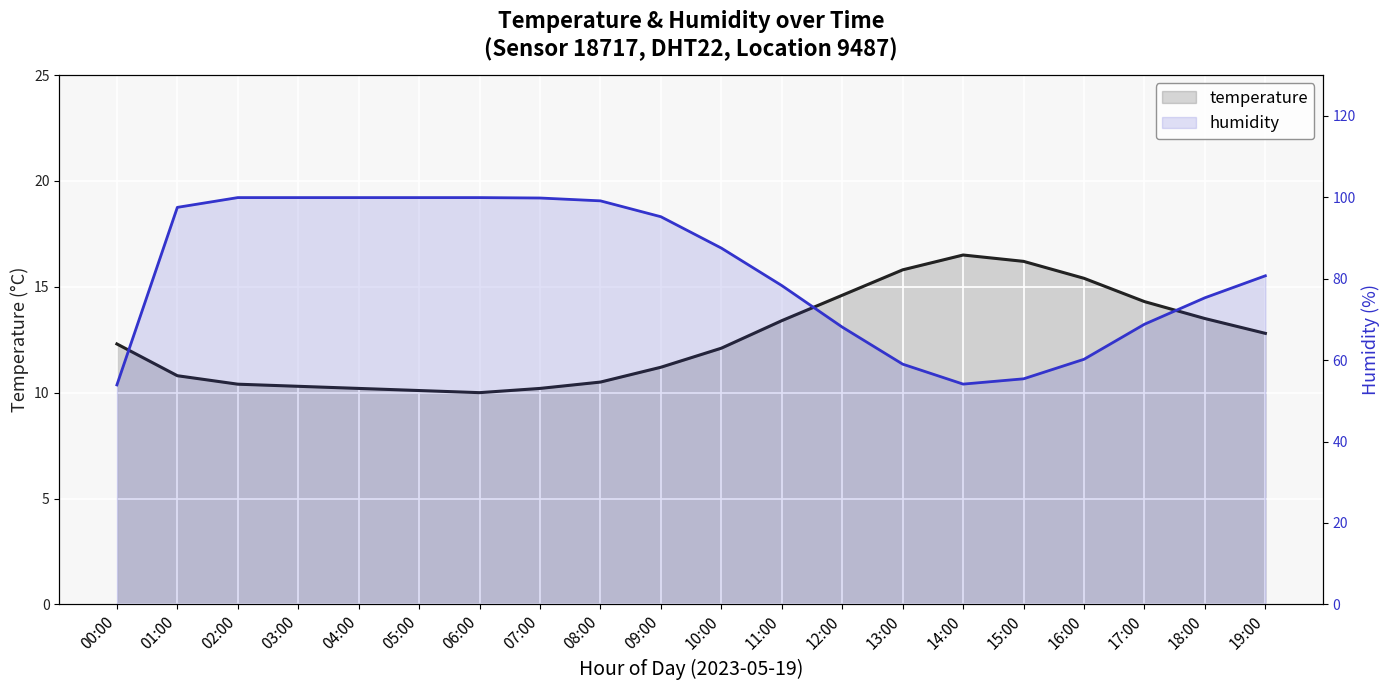

True or false: temperature has more than 0 points higher than both neighbors.

True